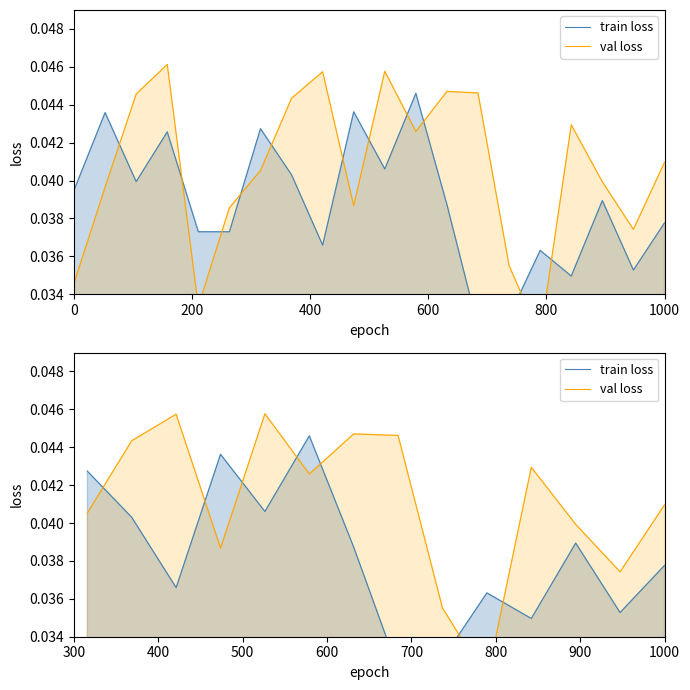

True or false: train loss has more than 2 points higher than both neighbors.

True